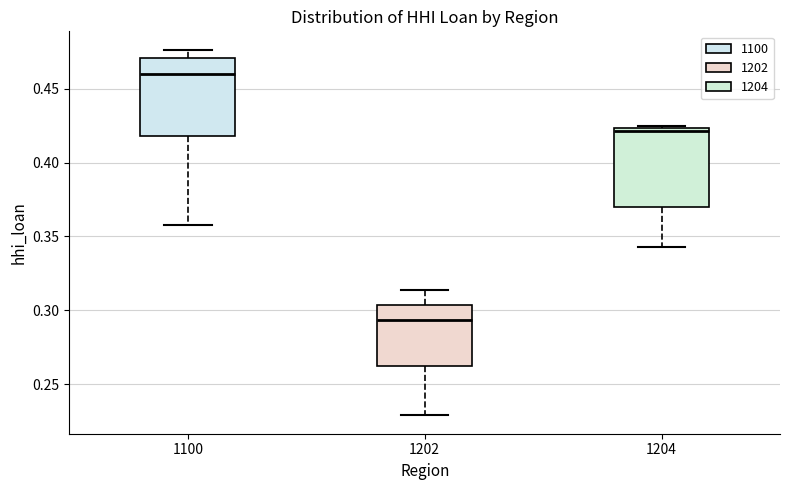

Reading left to right, read every box against the y-axis: the position of its median line, the range the box covers, and the ends of its whiskers. The values are not printed on the chart, so give them approximately, as read against the axis.

1100: median 0.460, box 0.420 to 0.470, whiskers 0.360 to 0.475
1202: median 0.295, box 0.260 to 0.305, whiskers 0.230 to 0.315
1204: median 0.420, box 0.370 to 0.425, whiskers 0.345 to 0.425